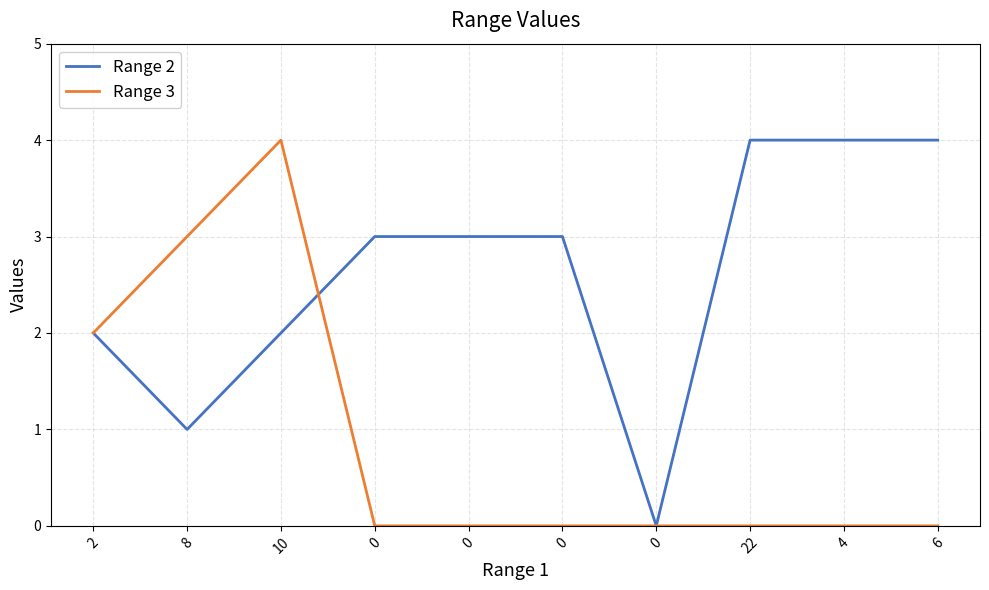

What are all the series names shown in the legend?

Range 2, Range 3